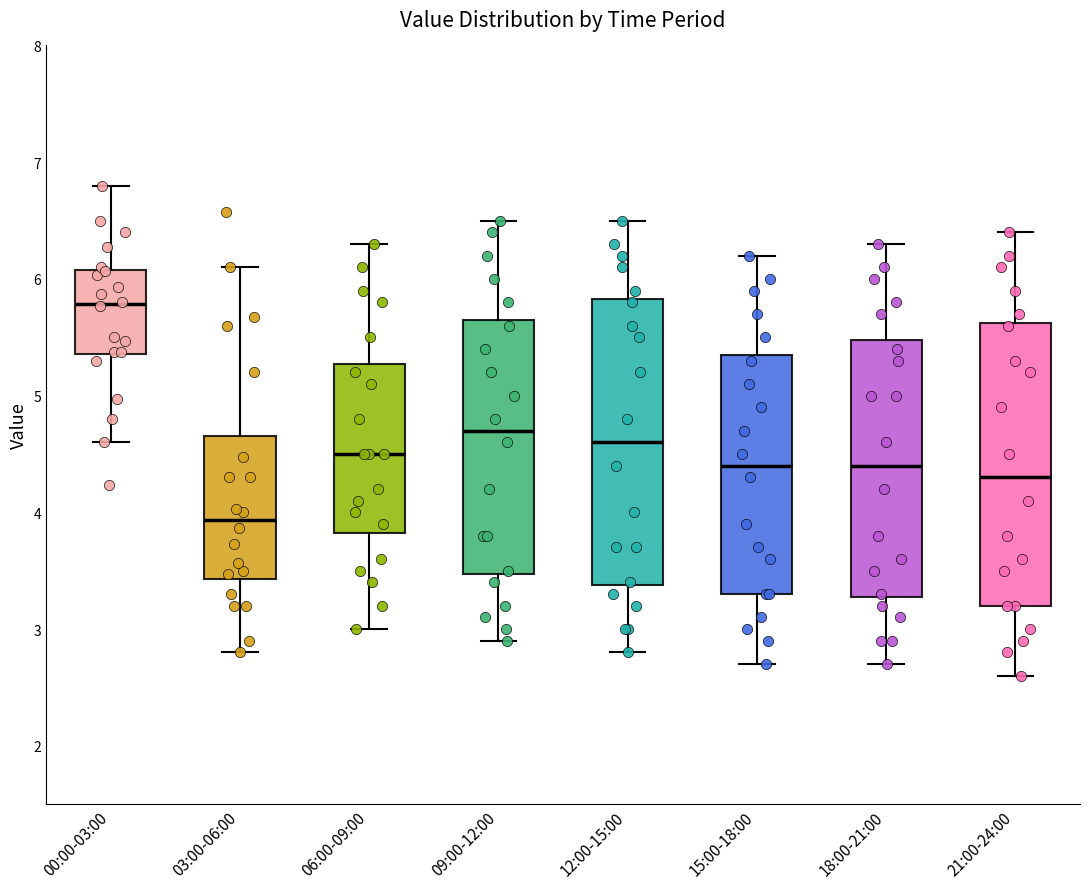

Where is the upper edge of the box for 12:00-15:00 on the y-axis? The values are not printed on the chart, so give them approximately, as read against the axis.

5.8